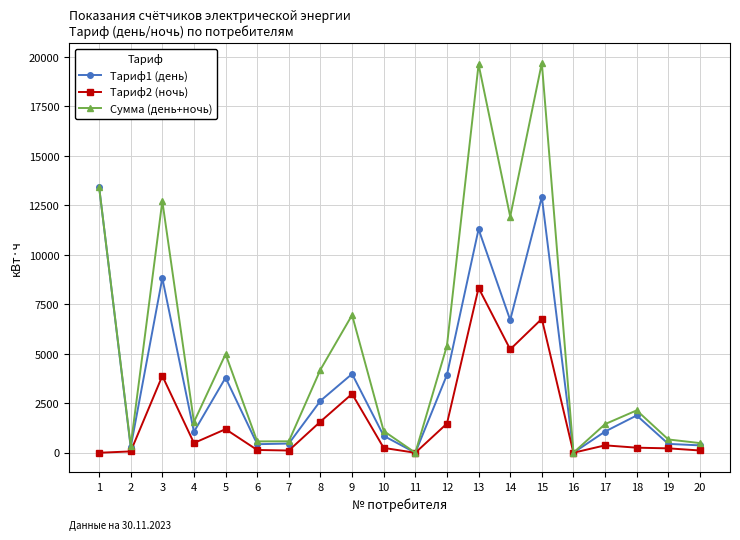

What is the value of the Тариф1 (день) point at the 14th from the left?

6708.2